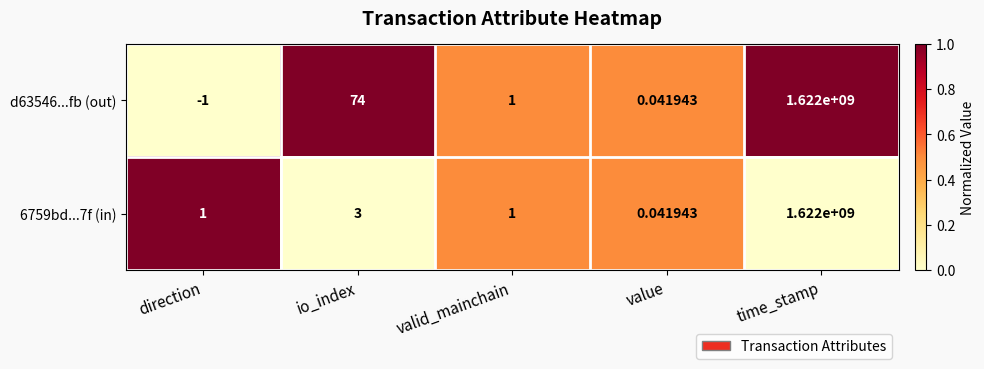

Which series has the largest total across all categories?

d63546...fb (out)